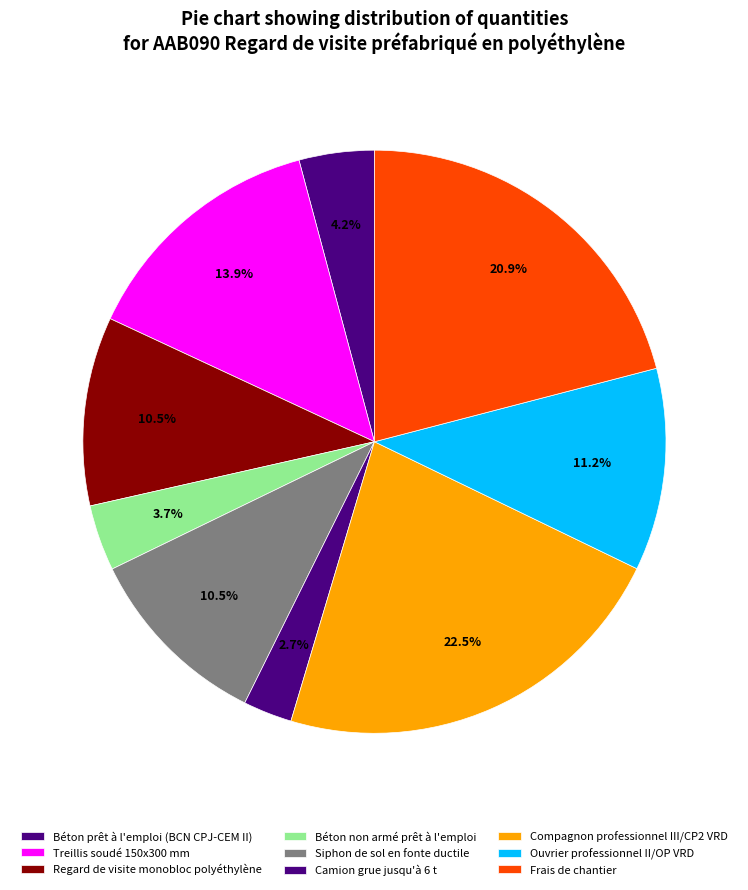

Count the number of slices in the pie.

9